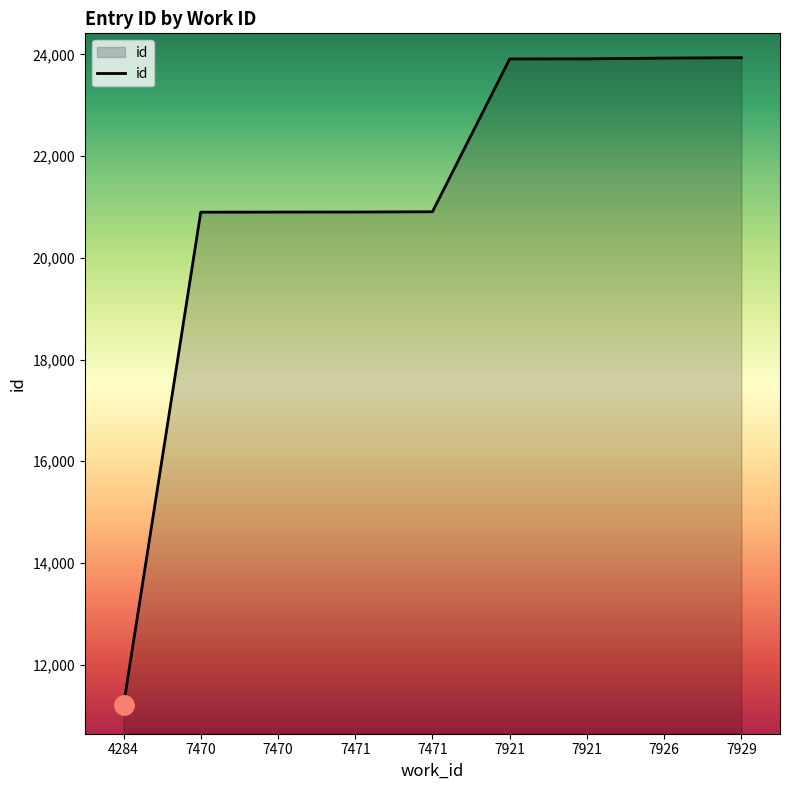

Does the chart have visible grid lines?

No